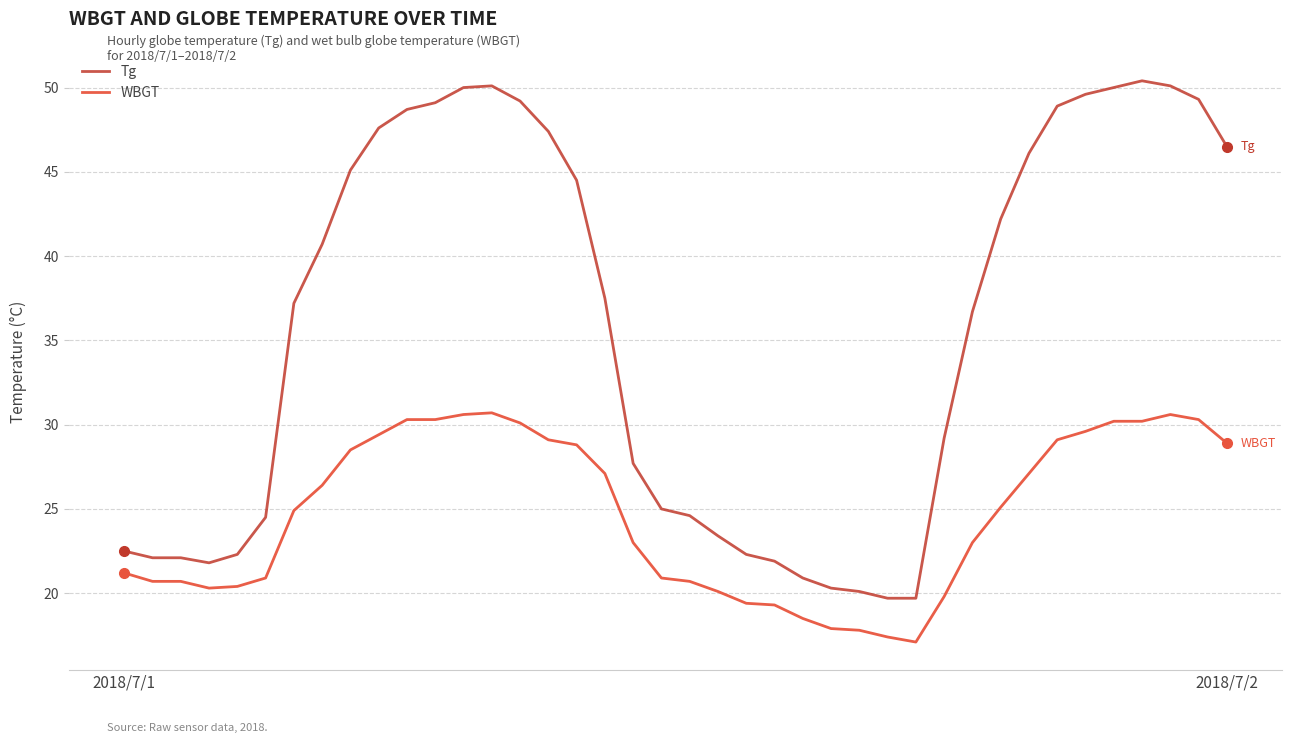

What is the difference between the maximum and minimum values in the WBGT series?

13.6